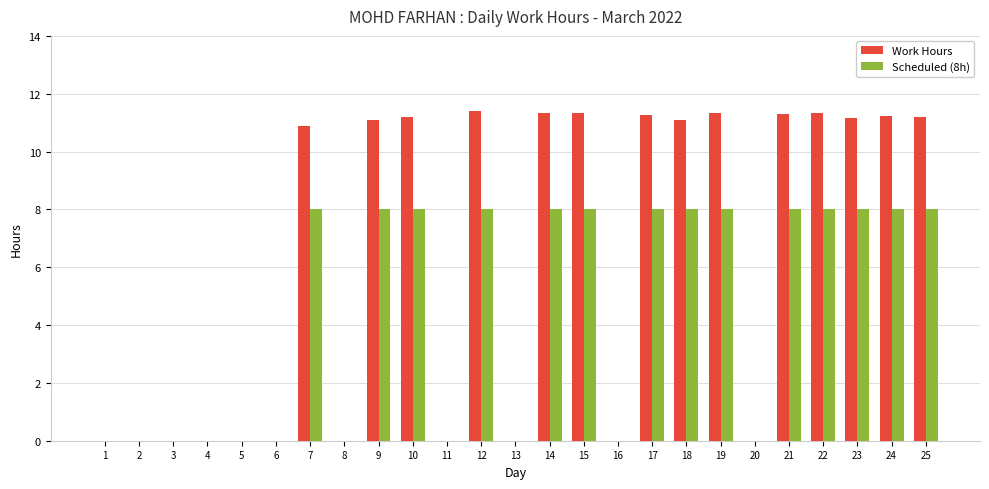

What is the maximum value for Work Hours?

11.4